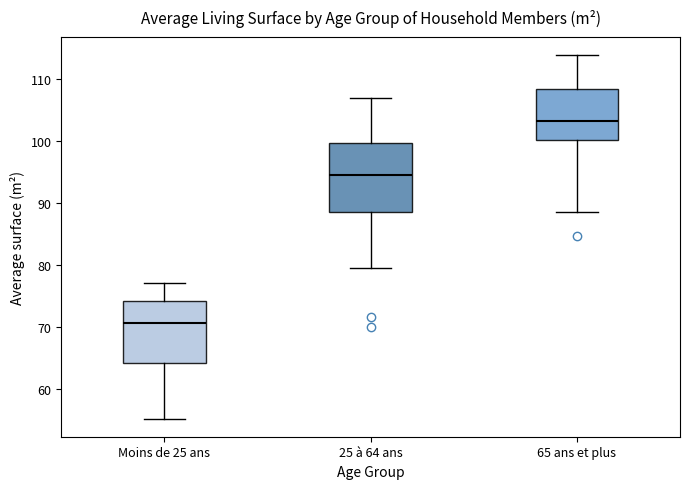

Reading left to right, transcribe this box plot: for each box, give where its median line is, the range the box spans, and where its two whiskers end, as read against the y-axis. The values are not printed on the chart, so give them approximately, as read against the axis.

Moins de 25 ans: median 71, box 64 to 74, whiskers 55 to 77
25 à 64 ans: median 95, box 89 to 100, whiskers 80 to 107
65 ans et plus: median 103, box 100 to 109, whiskers 89 to 114